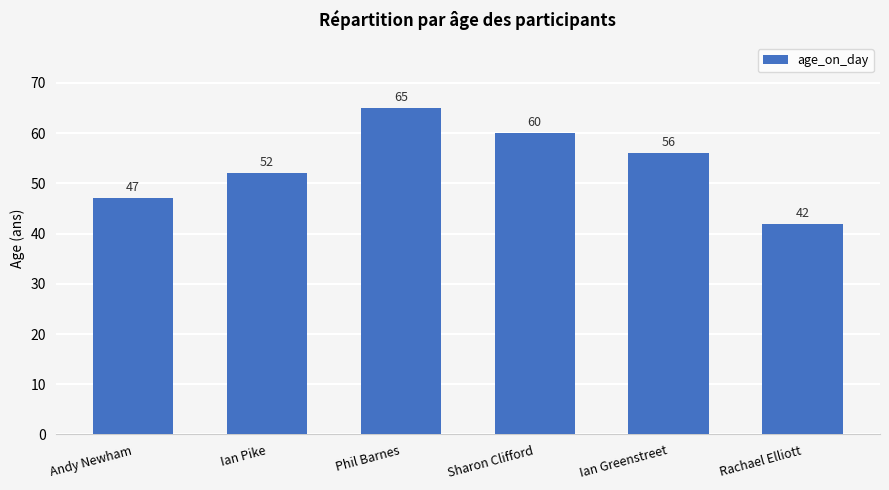

What is the sum of all values?

322